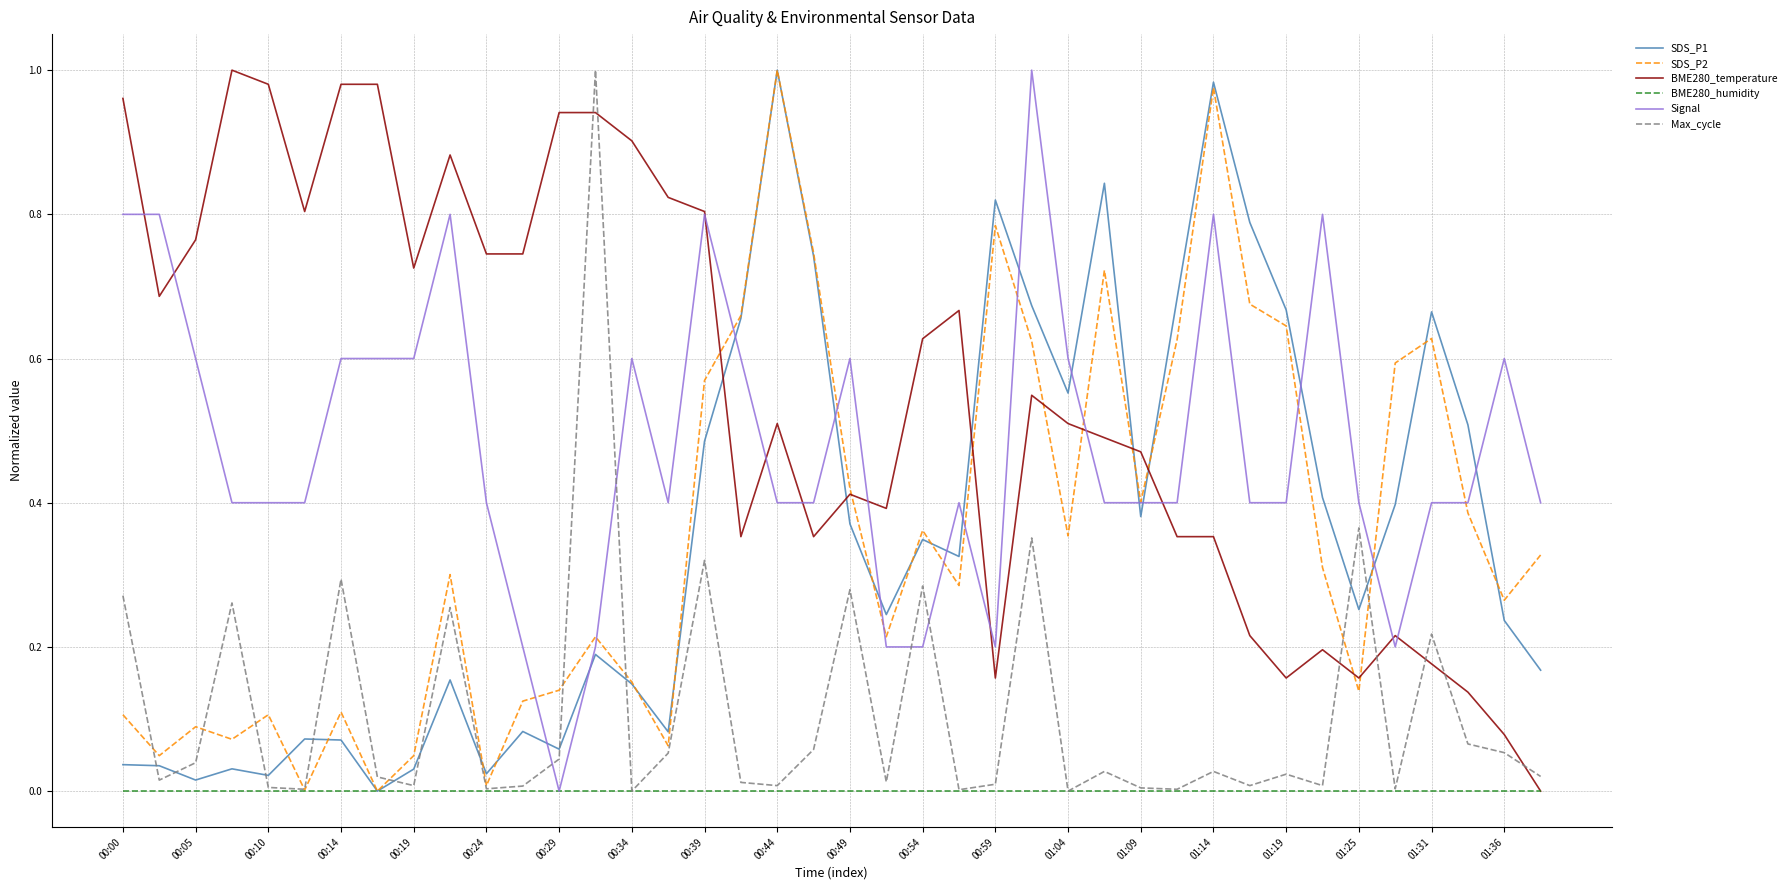

Which series has the largest total across all categories?

BME280_temperature